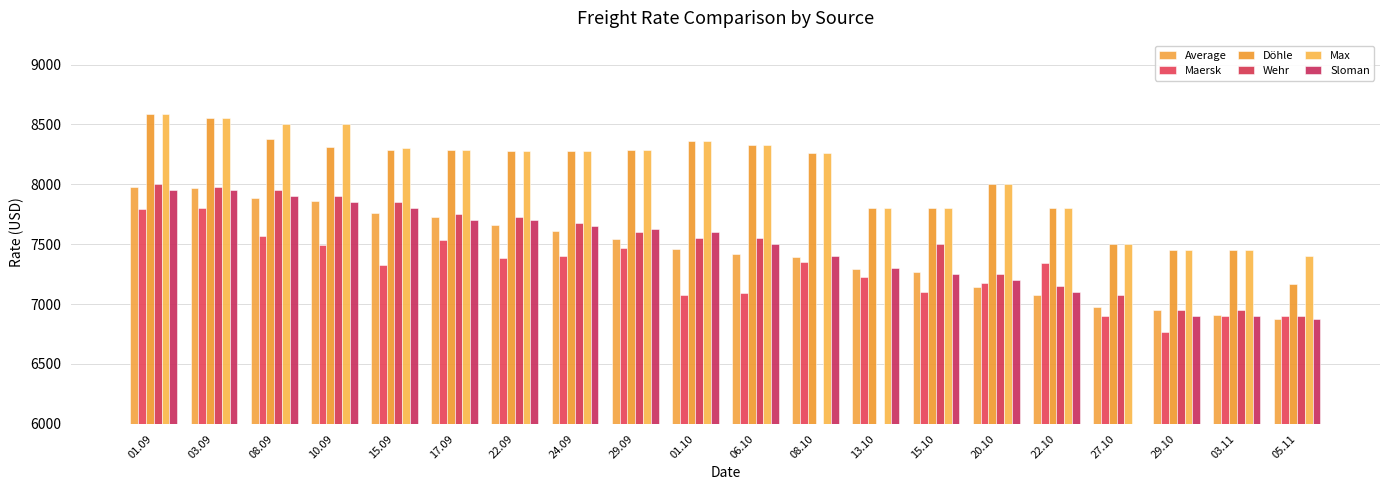

True or false: Wehr has a value of 6900.0 at 05.11.

True